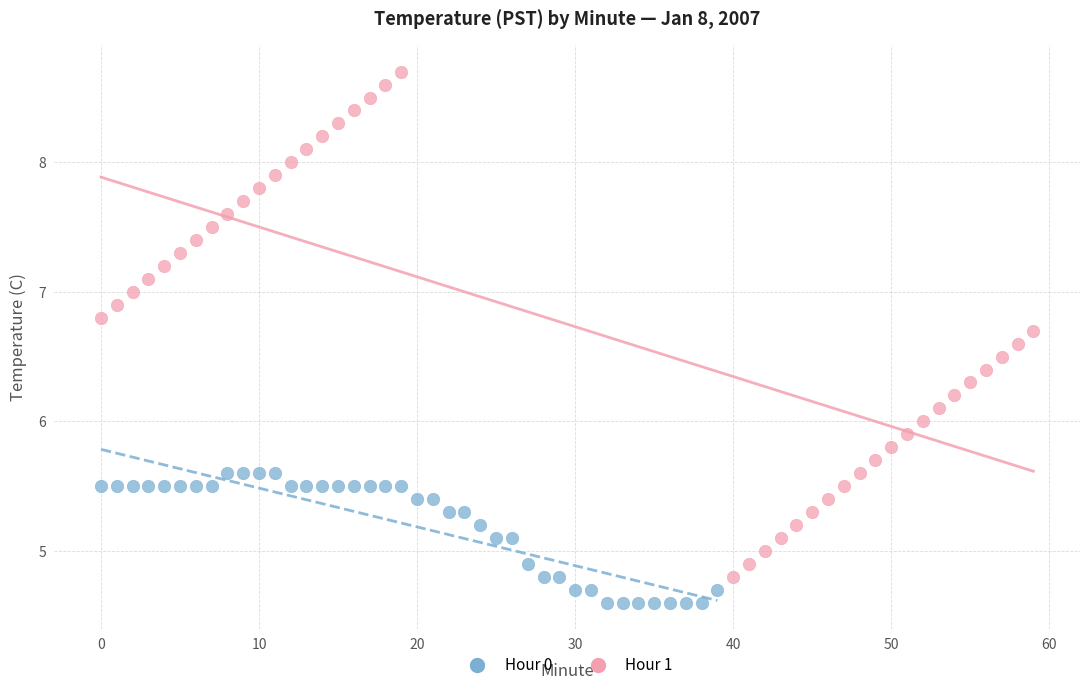

Which series reaches the maximum Y coordinate?

Hour 1